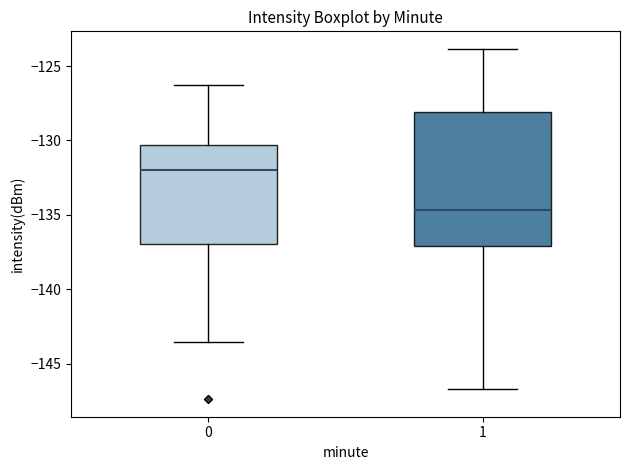

Where does the upper whisker of the box at x = 1 end on the y-axis? The values are not printed on the chart, so give them approximately, as read against the axis.

-124.0